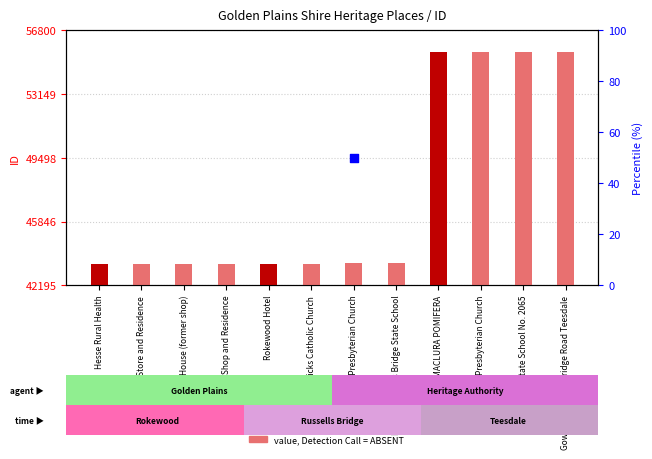

What is the change in value from Shop and Residence to ROW OF 8 MACLURA POMIFERA?

+12163